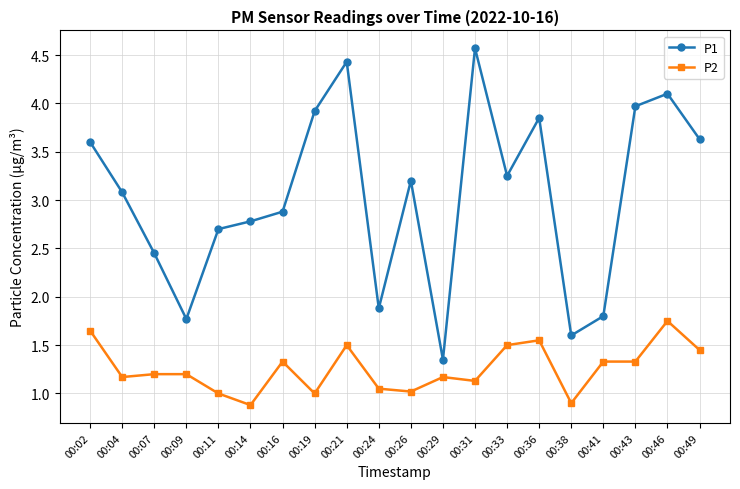

The P1 series shows 2.9 at 00:24. True or false?

False